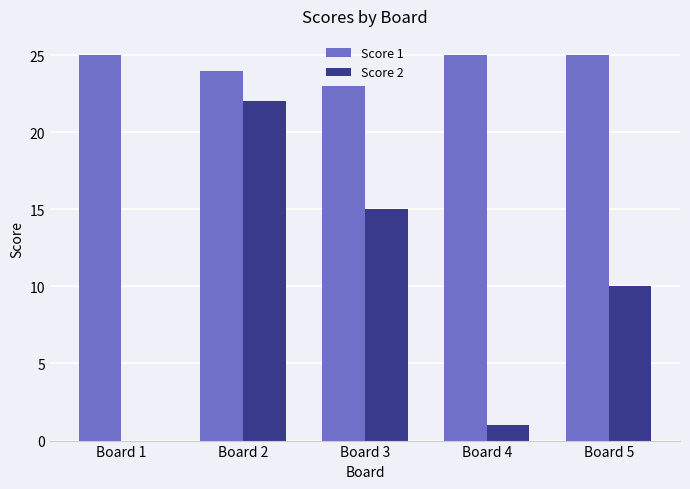

At which category is the sum across all series the highest?

Board 2